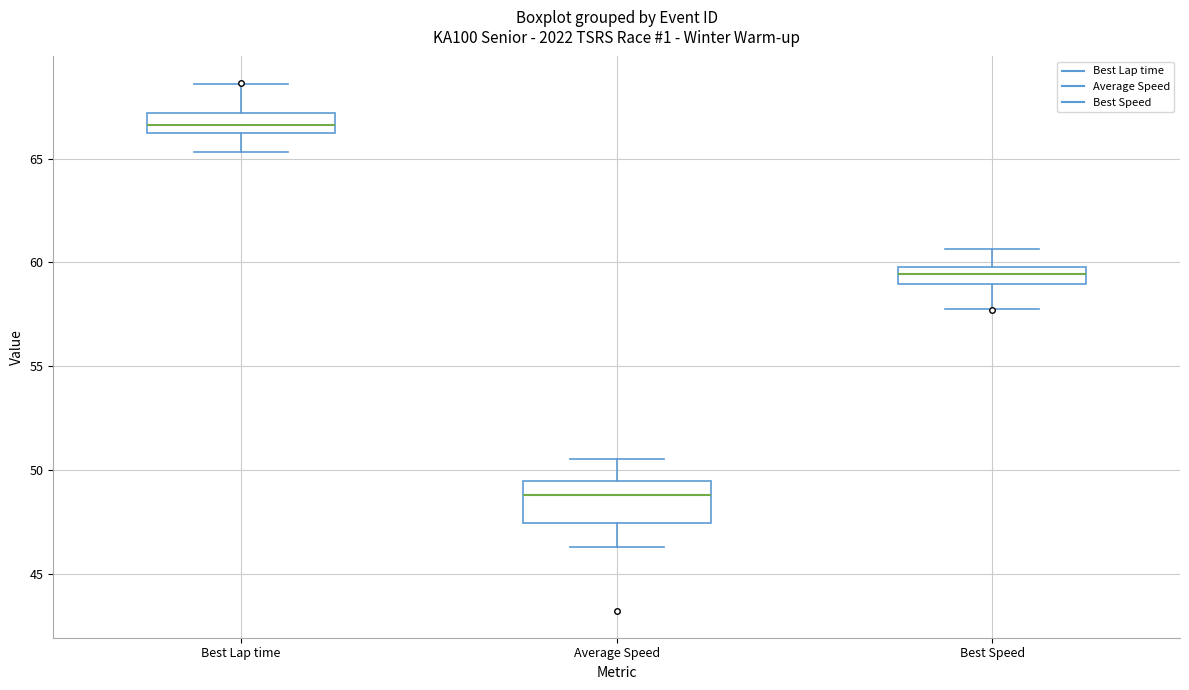

Reading left to right, transcribe this box plot: for each box, give where its median line is, the range the box spans, and where its two whiskers end, as read against the y-axis. The values are not printed on the chart, so give them approximately, as read against the axis.

Best Lap time: median 66.5, box 66.0 to 67.0, whiskers 65.5 to 68.5
Average Speed: median 49.0, box 47.5 to 49.5, whiskers 46.5 to 50.5
Best Speed: median 59.5, box 59.0 to 60.0, whiskers 58.0 to 60.5